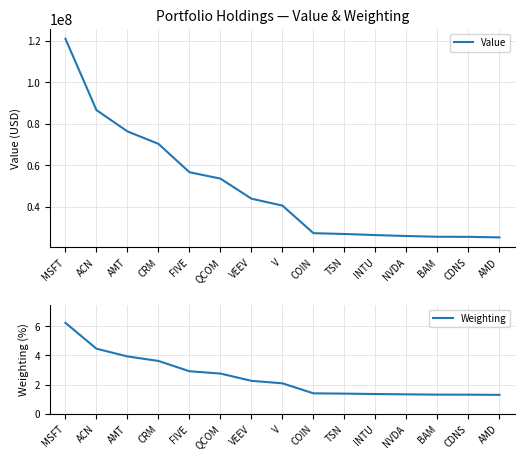

What is the difference between the maximum and minimum values in the Weighting series?

4.9